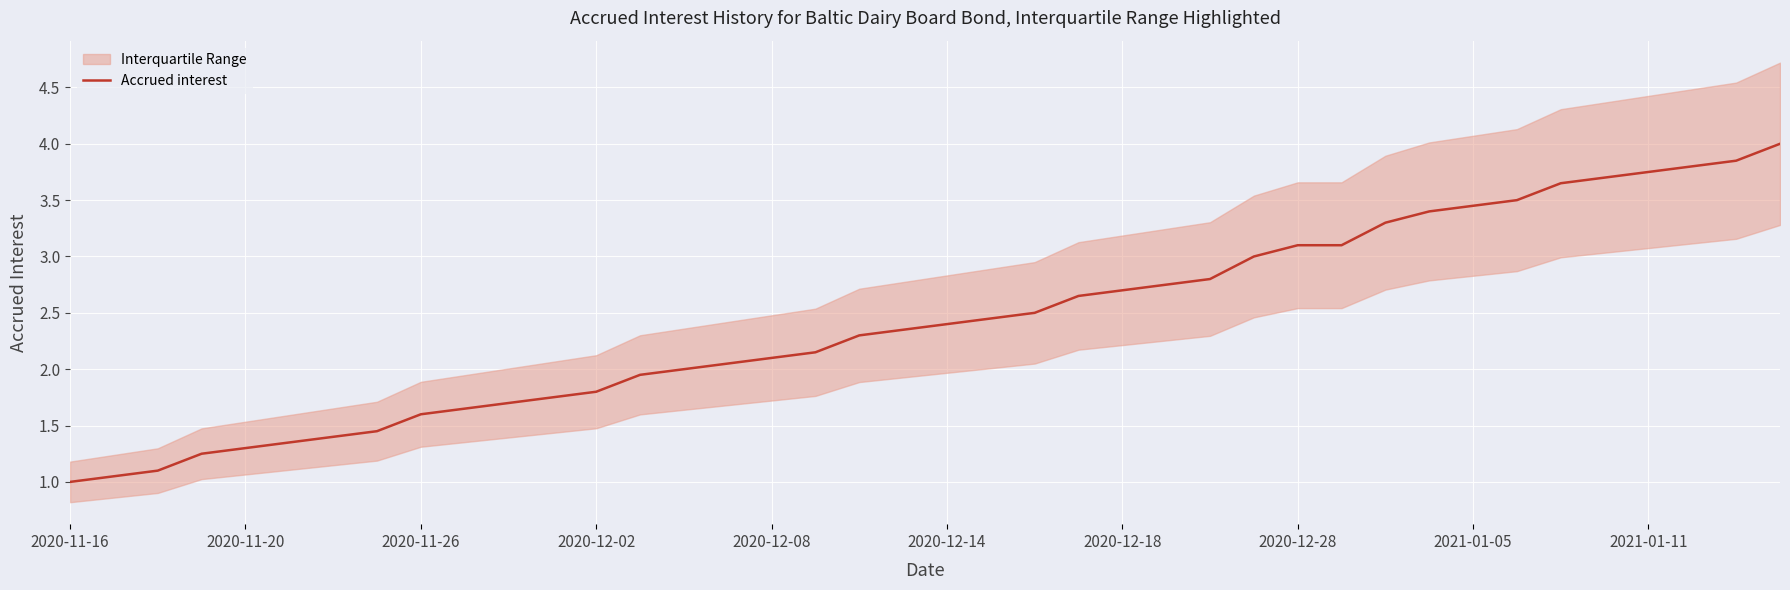

What position from the right is 30?

10